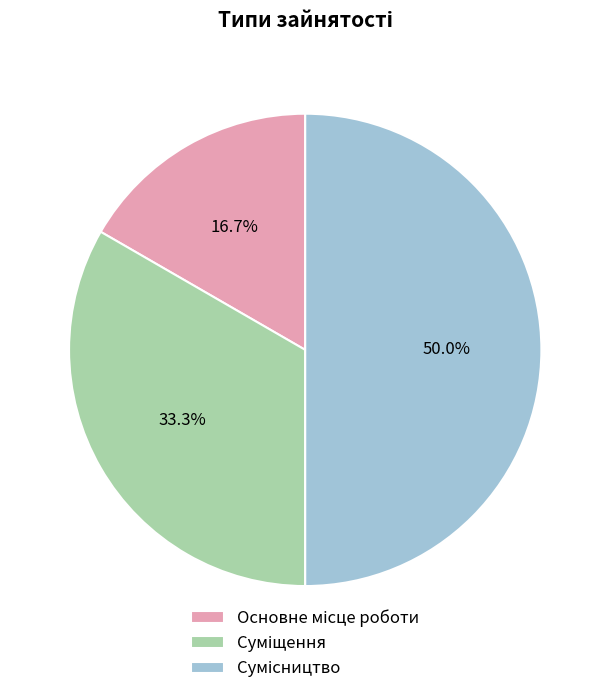

The Сумісництво slice represents 50% of the pie. True or false?

True